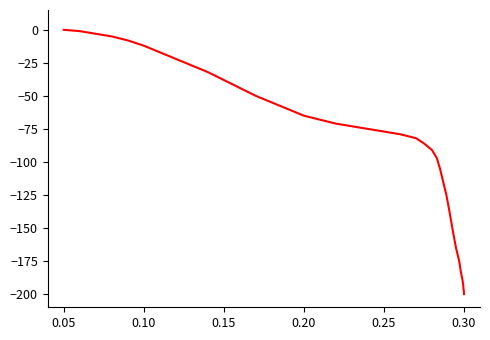

What is the minimum value shown in the chart?

-200